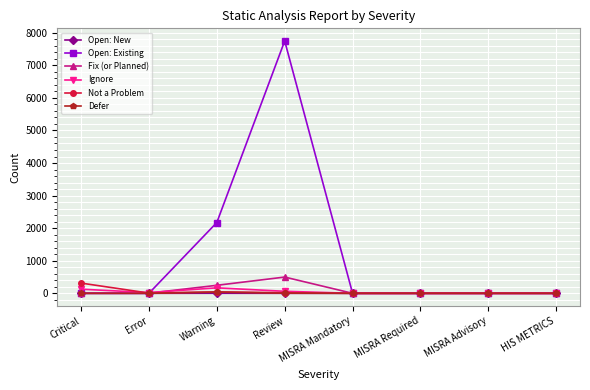

Is this an area chart (filled region under the line)?

No